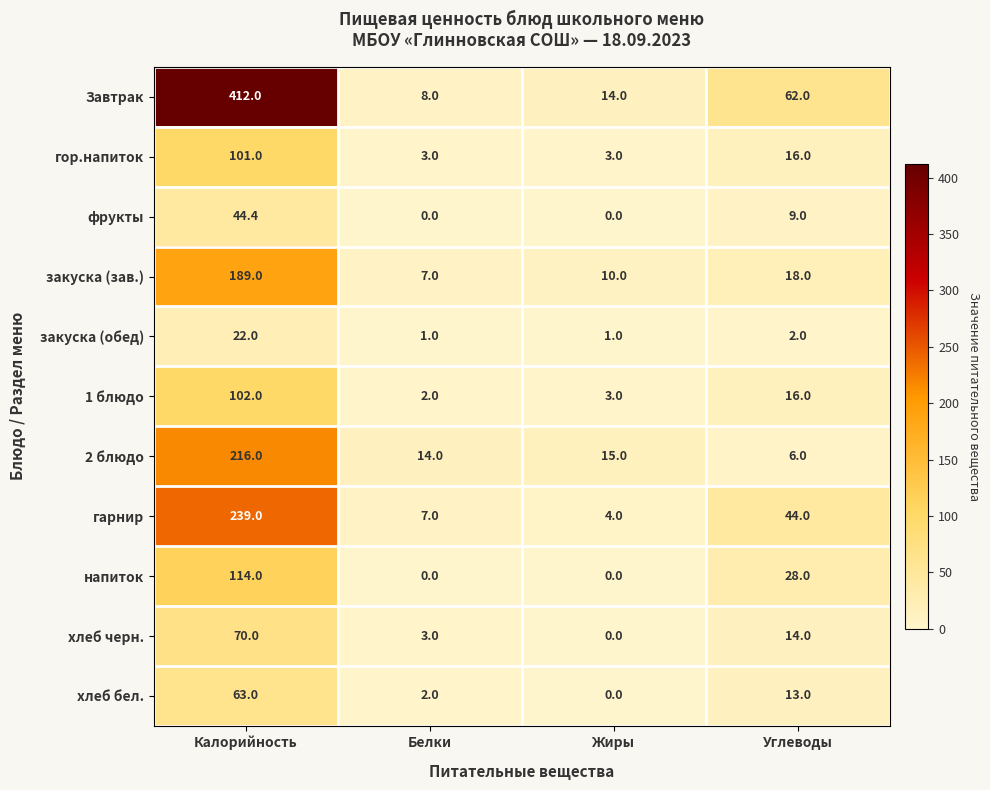

List the labels in order of 2 блюдо value, largest first.

Калорийность, Жиры, Белки, Углеводы